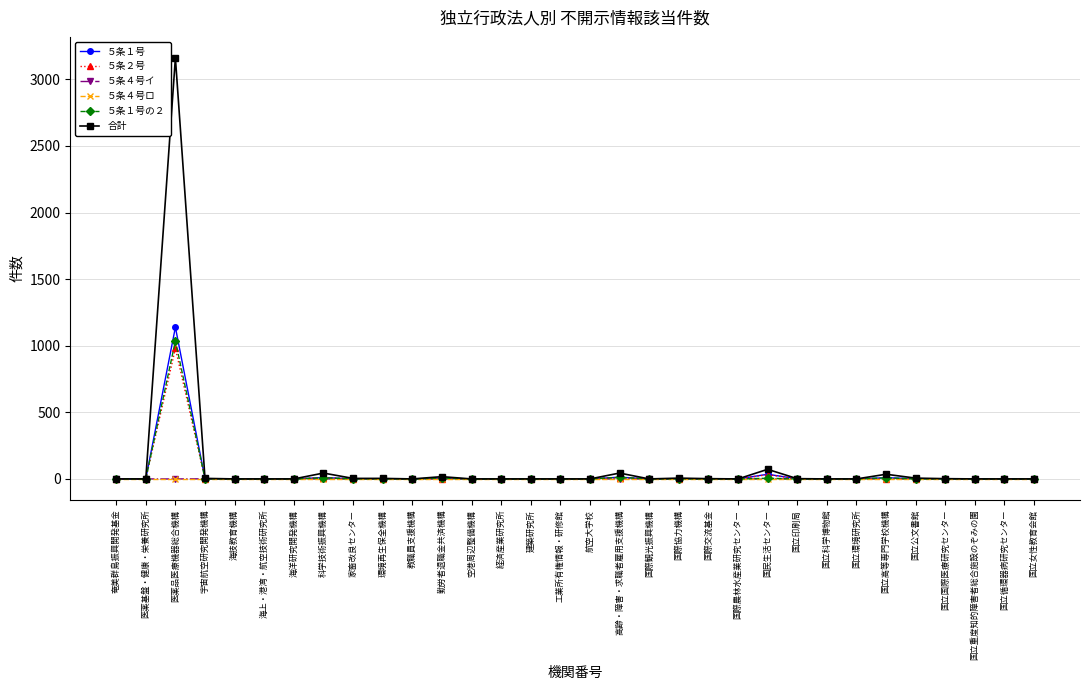

At which category is the sum across all series the highest?

医薬品医療機器総合機構